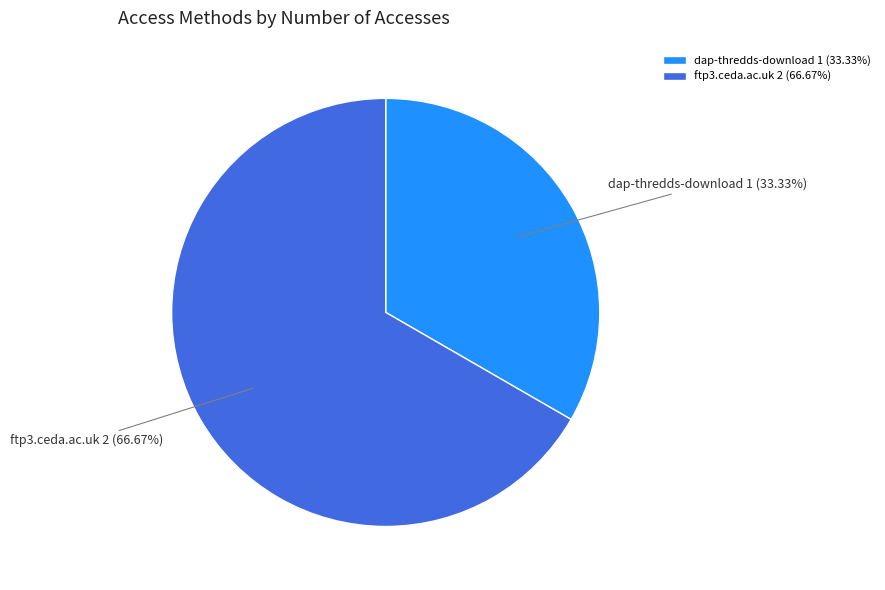

Is ftp3.ceda.ac.uk the majority of the pie?

Yes